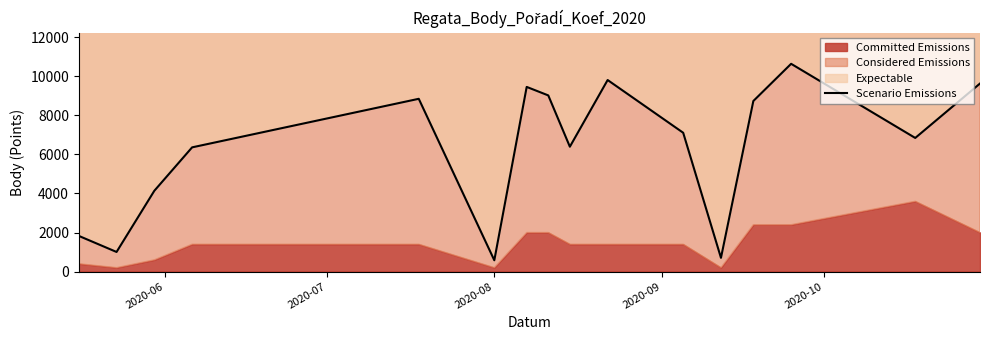

Reading left to right, extract all data points from this chart.

1828	1004	4139	6364	8852	578	9461	9026	6397	9814	7112	703	8739	10645	6846	9635